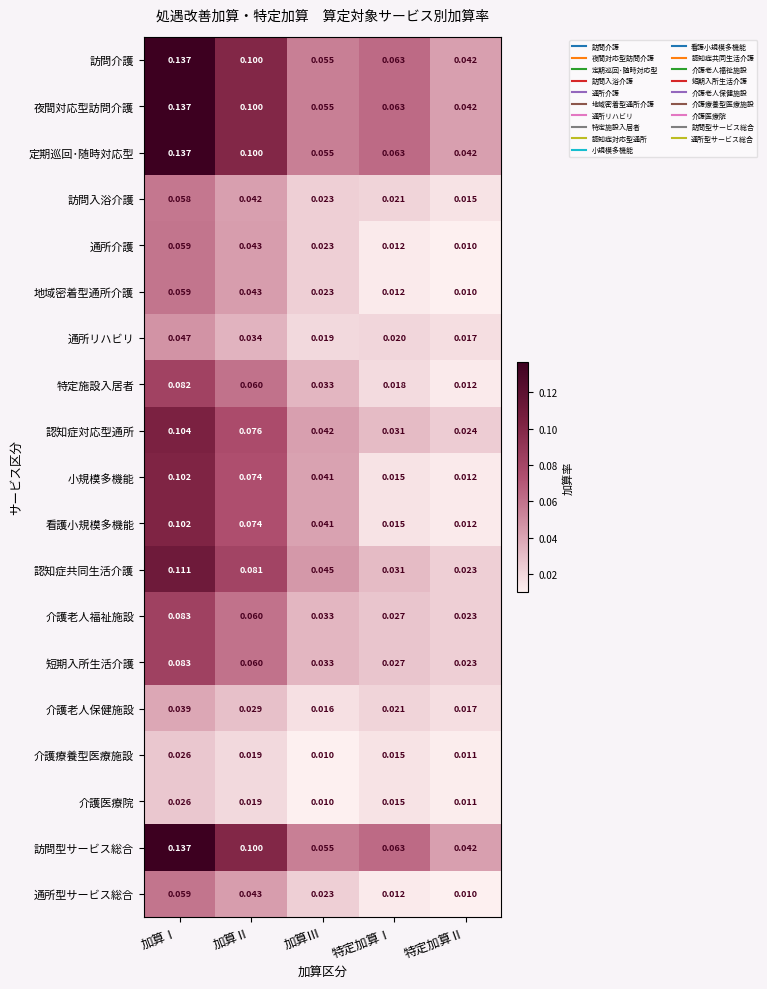

Where is 地域密着型通所介護 nearest to the value 0?

特定加算Ⅱ